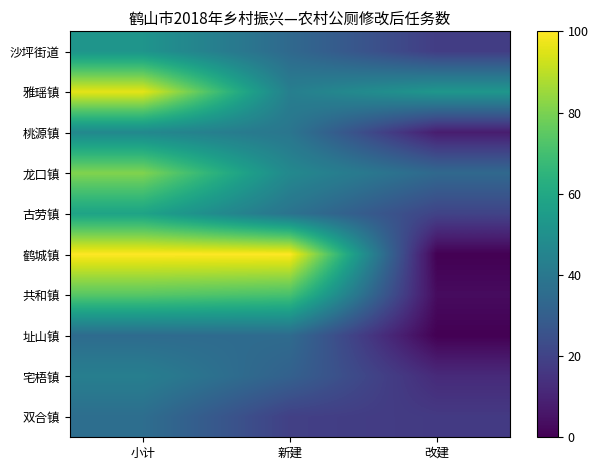

Between 新建 and 改建, which is larger?

新建